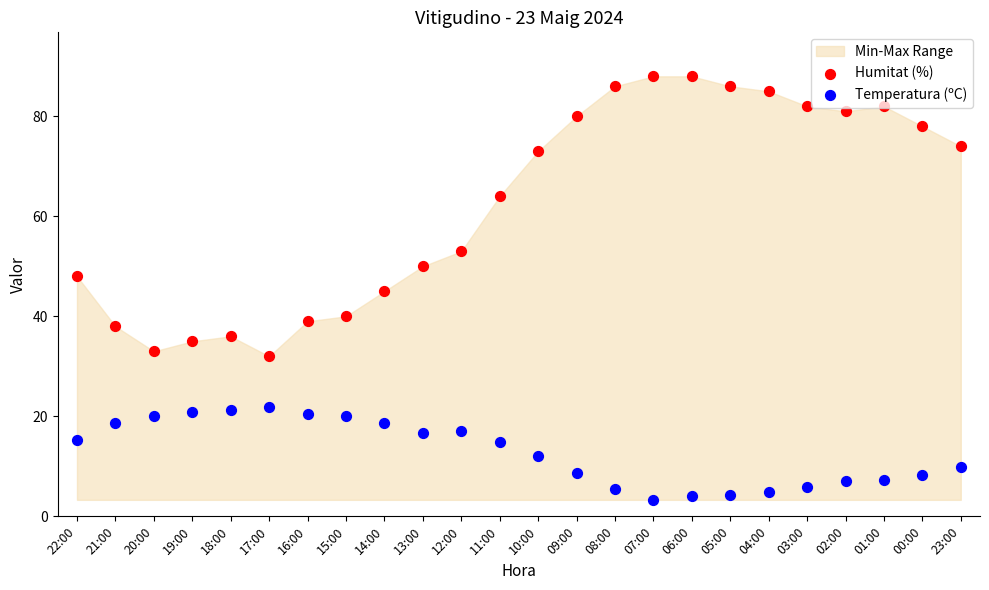

Which series contains the highest Y value?

Humitat (%)